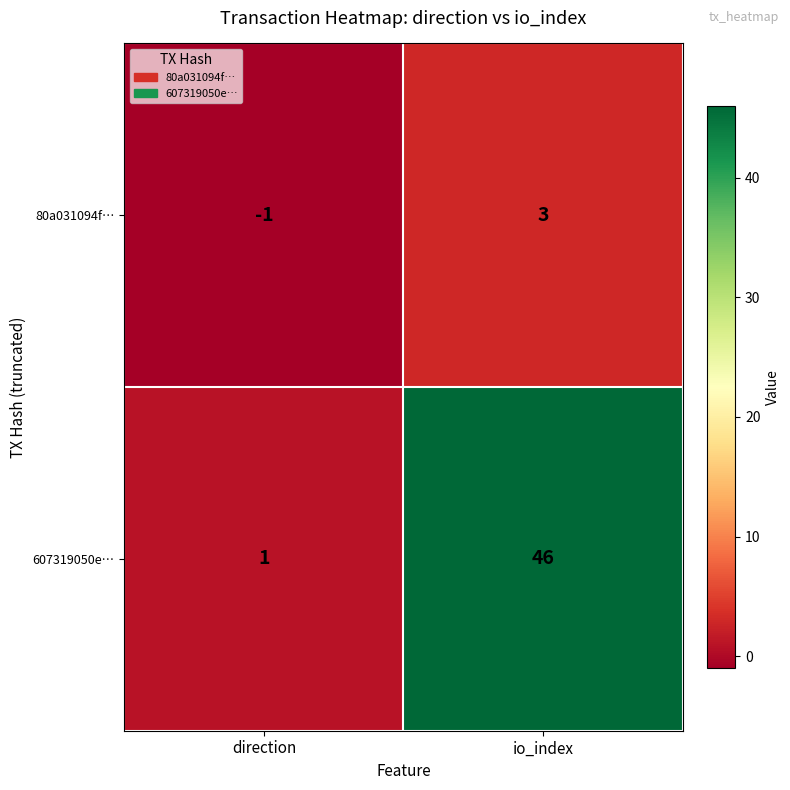

True or false: 607319050e… has a value of 46 at io_index.

True